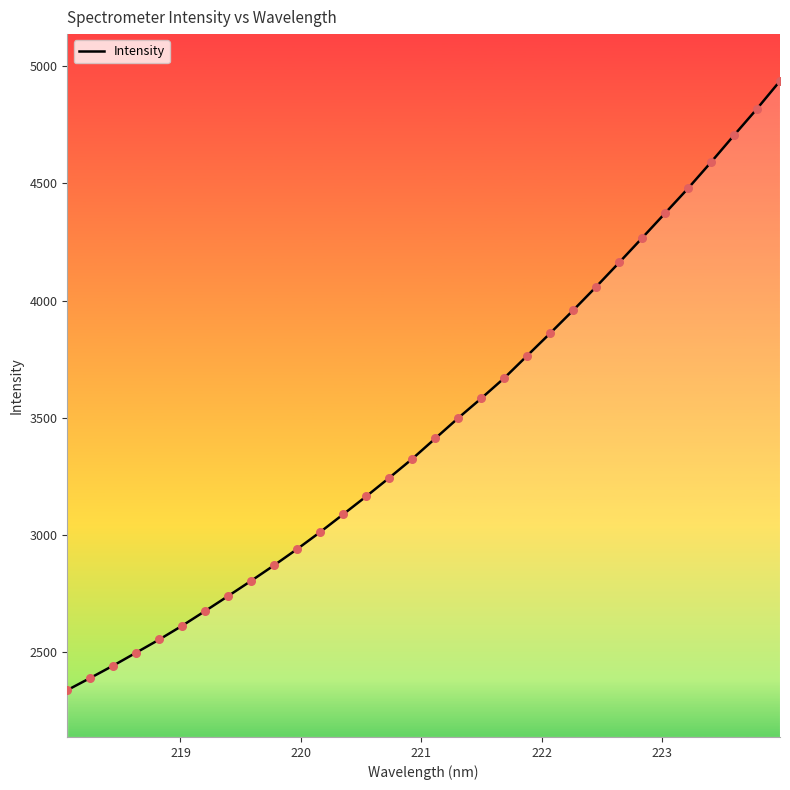

What is the smallest value displayed?

2337.5